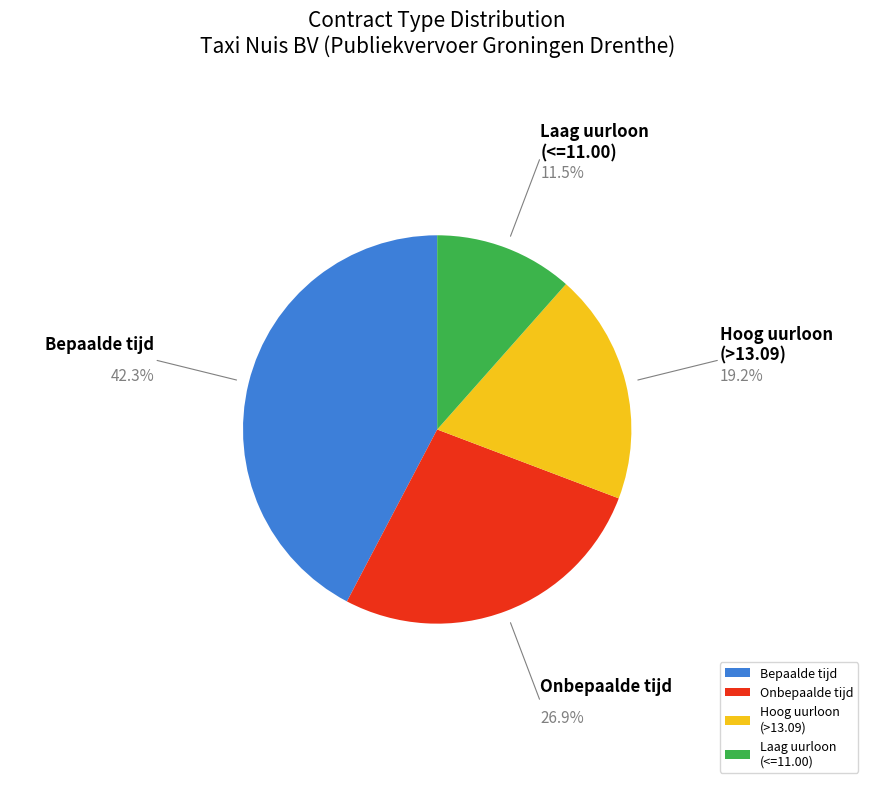

Which slice is the smallest?

Laag uurloon (<=11.00)